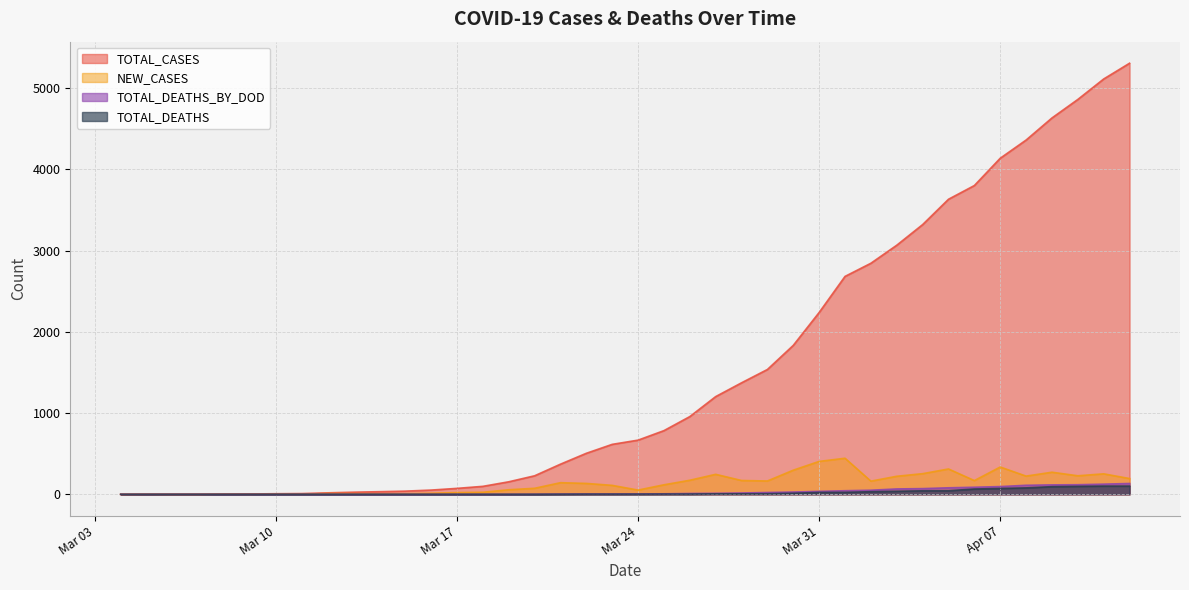

True or false: TOTAL_DEATHS and NEW_CASES cross at least once.

False